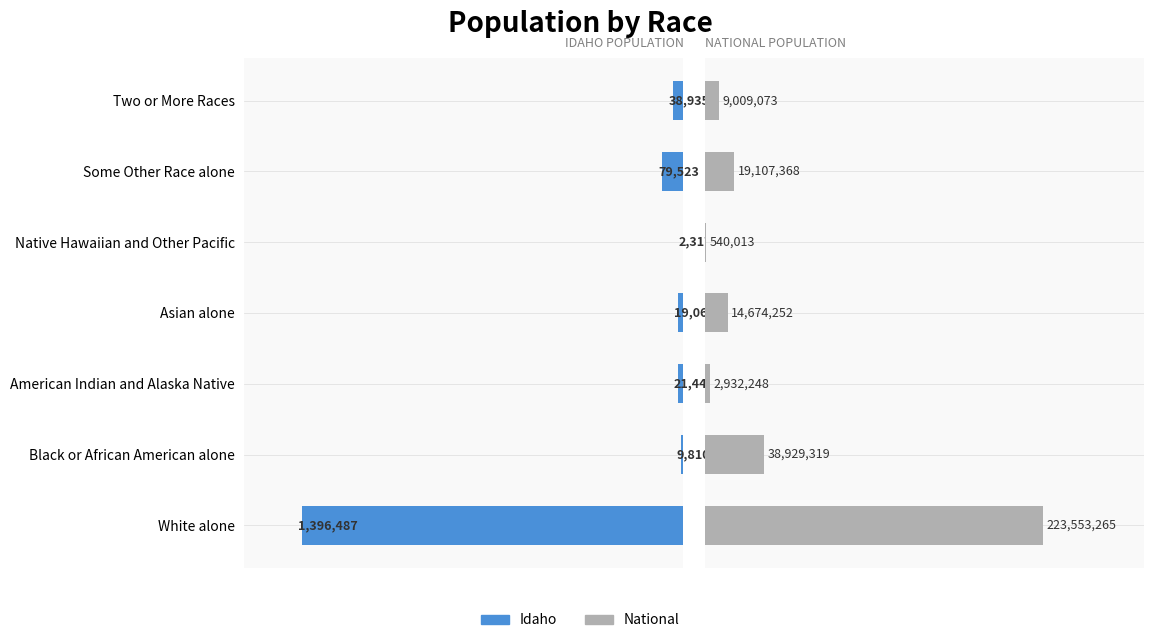

Which series has the widest spread of values?

Idaho